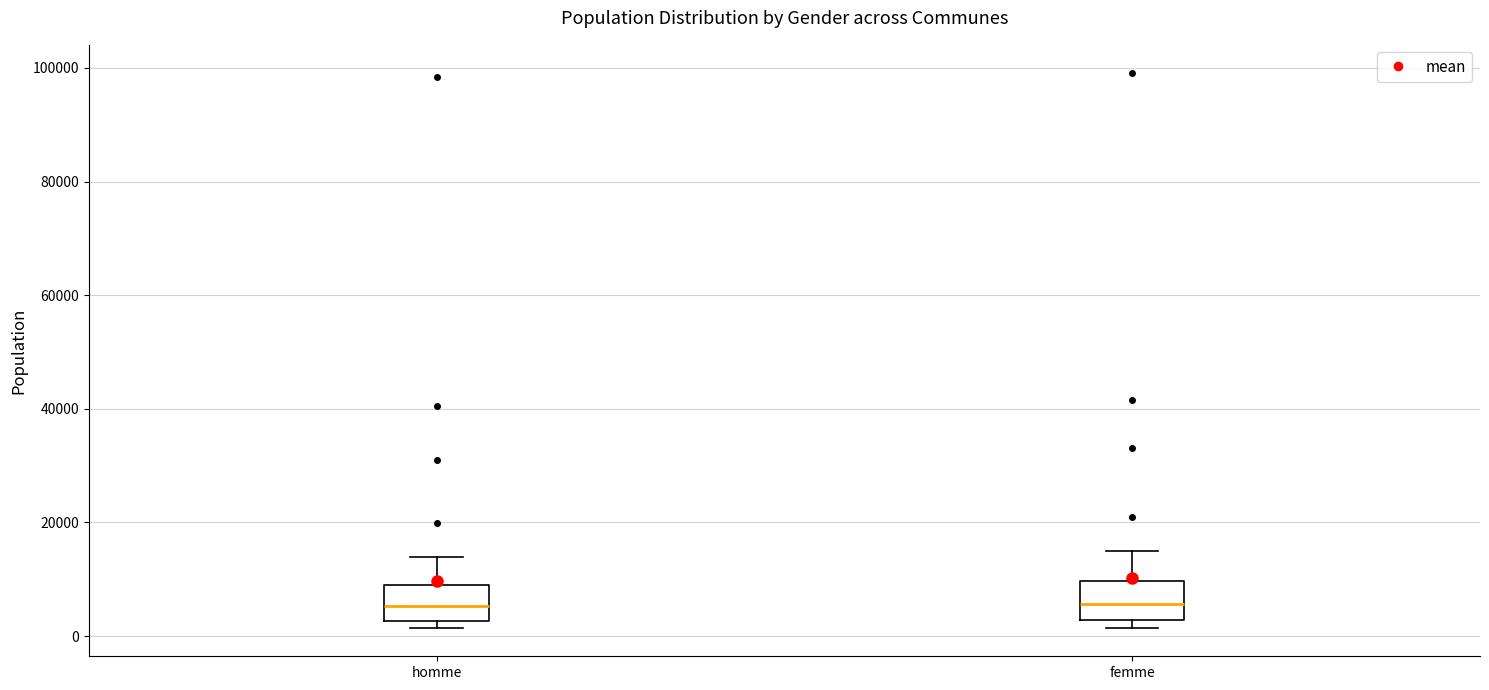

Reading left to right, transcribe this box plot: for each box, give where its median line is, the range the box spans, and where its two whiskers end, as read against the y-axis. The values are not printed on the chart, so give them approximately, as read against the axis.

homme: median 6000, box 2000 to 10000, whiskers 2000 (just below the box's lower edge) to 14000
femme: median 6000, box 2000 to 10000, whiskers 2000 (just below the box's lower edge) to 16000